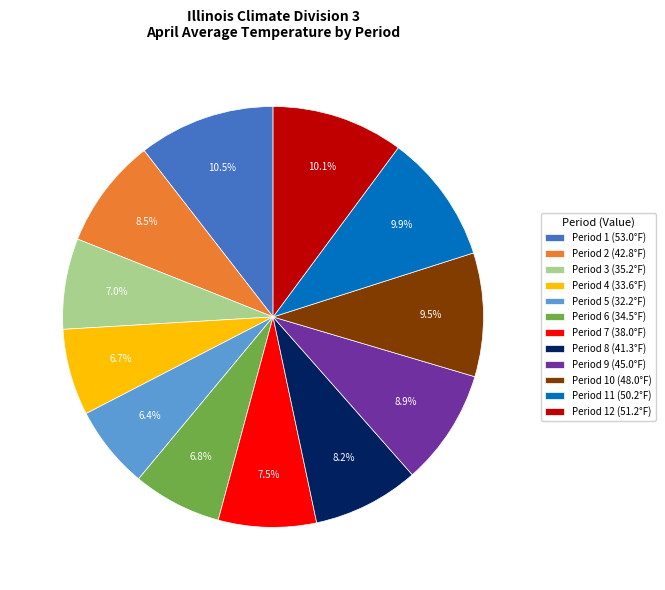

What portion of the pie excludes Period 4 (33.6°F)?

93.3%